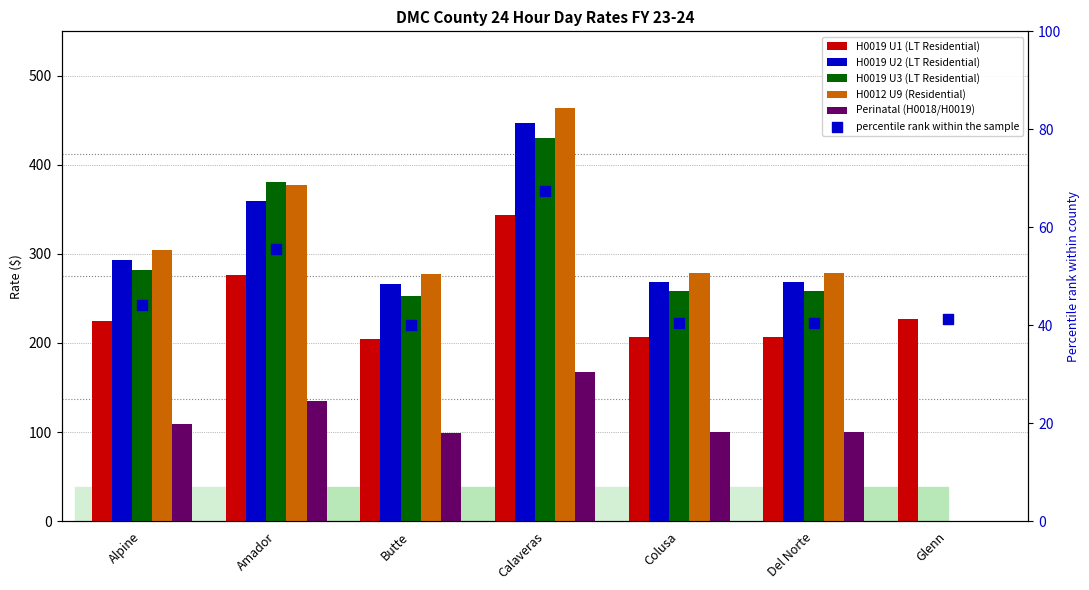

What are all the series names shown in the legend?

H0019 U1 (LT Residential), H0019 U2 (LT Residential), H0019 U3 (LT Residential), H0012 U9 (Residential), Perinatal (H0018/H0019), percentile rank within the sample